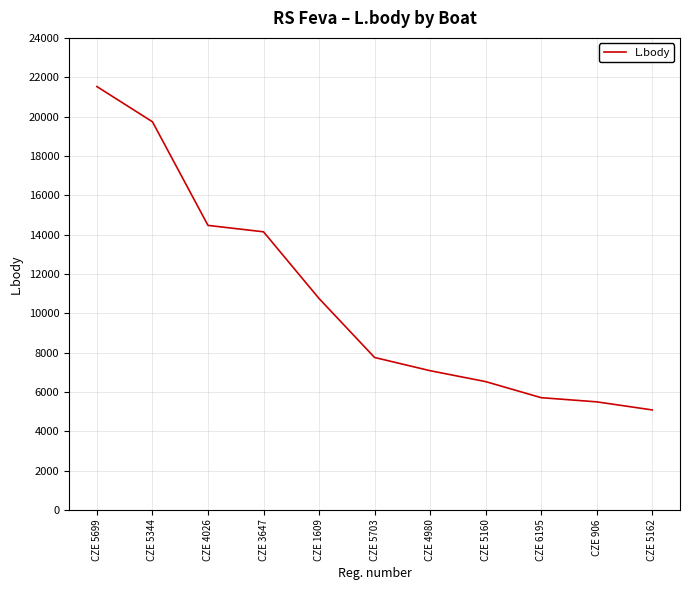

The chart shows a value of 7102 at CZE 5344. True or false?

False